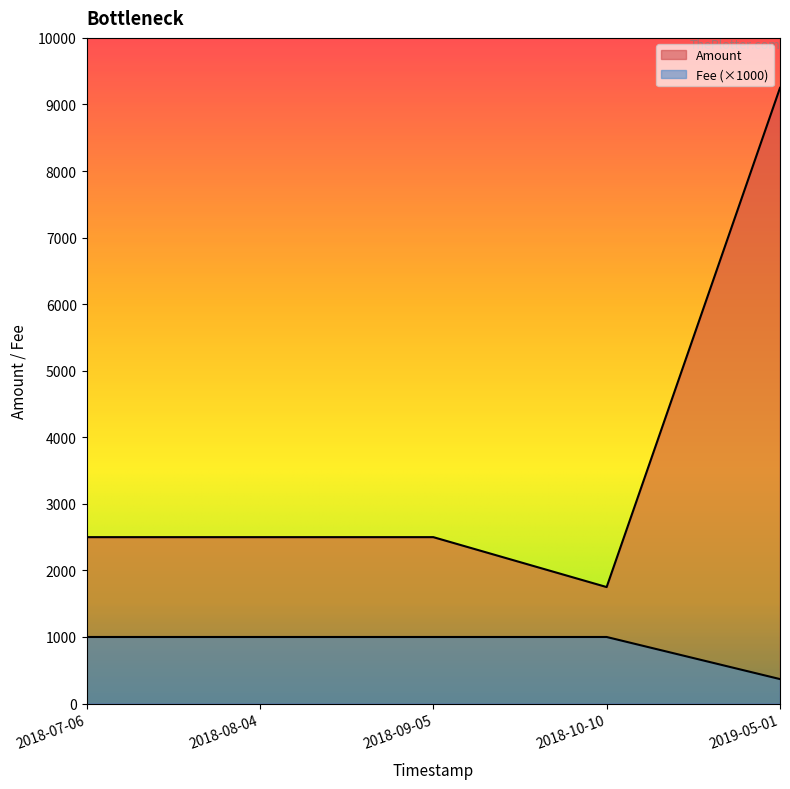

Rank the series at 2018-08-04 from lowest to highest value.

Fee, Amount